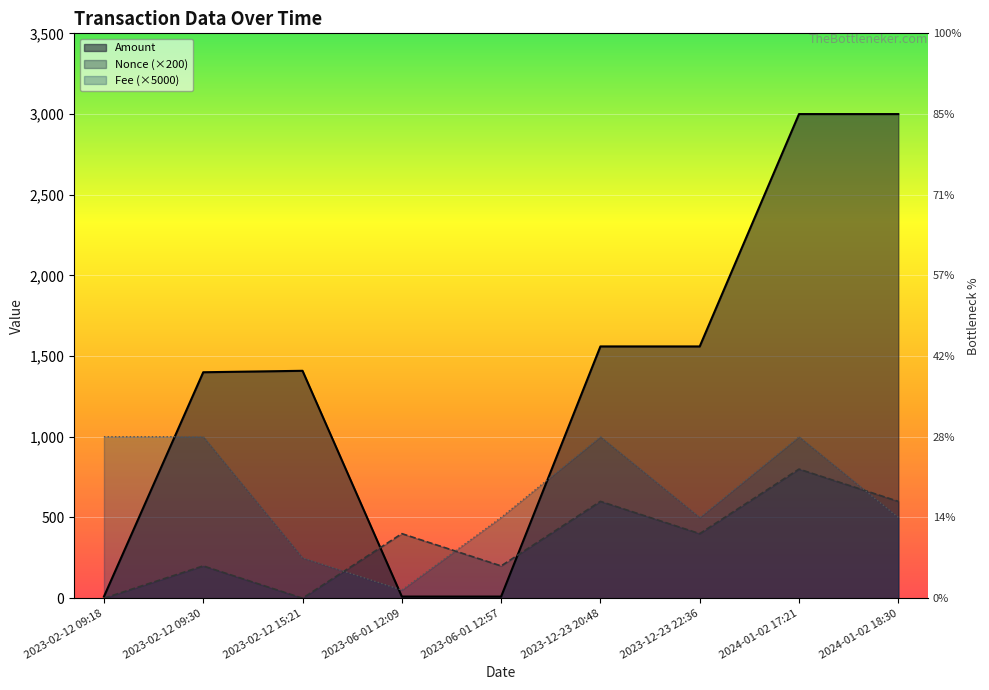

What is the sum of the Fee values at 2024-01-02 18:30 and 2023-02-12 15:21?

750.0